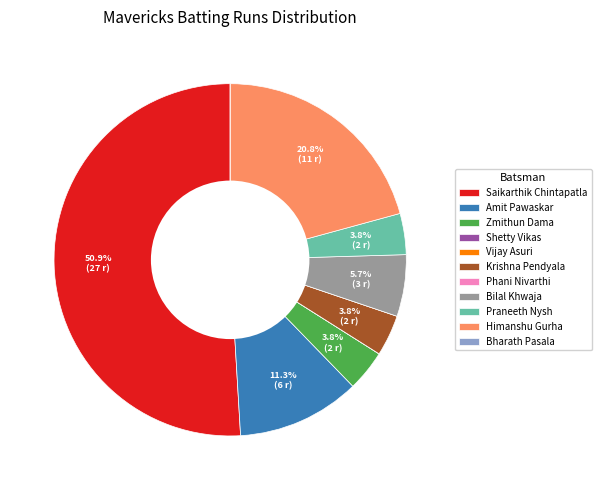

Which has a higher value, Bilal Khwaja or Krishna Pendyala?

Bilal Khwaja